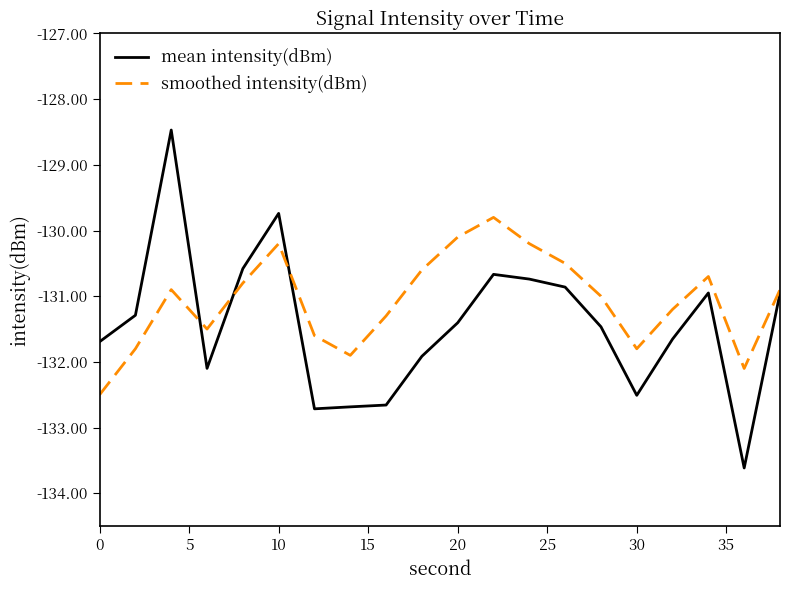

What are all the series names shown in the legend?

mean intensity(dBm), smoothed intensity(dBm)